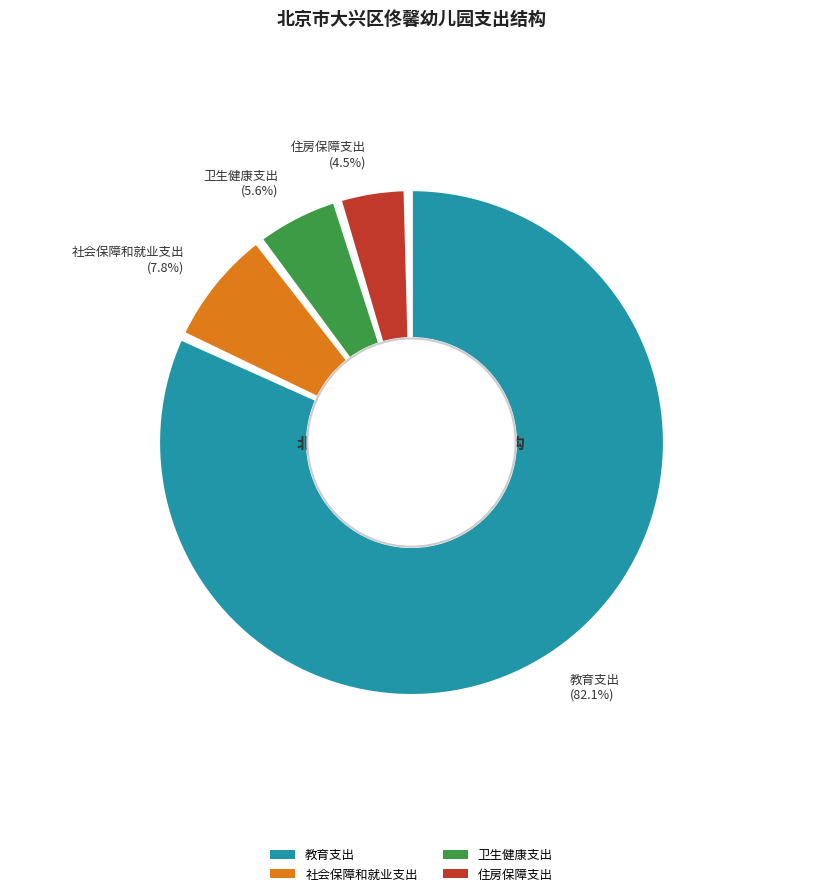

Count the number of slices in the pie.

4